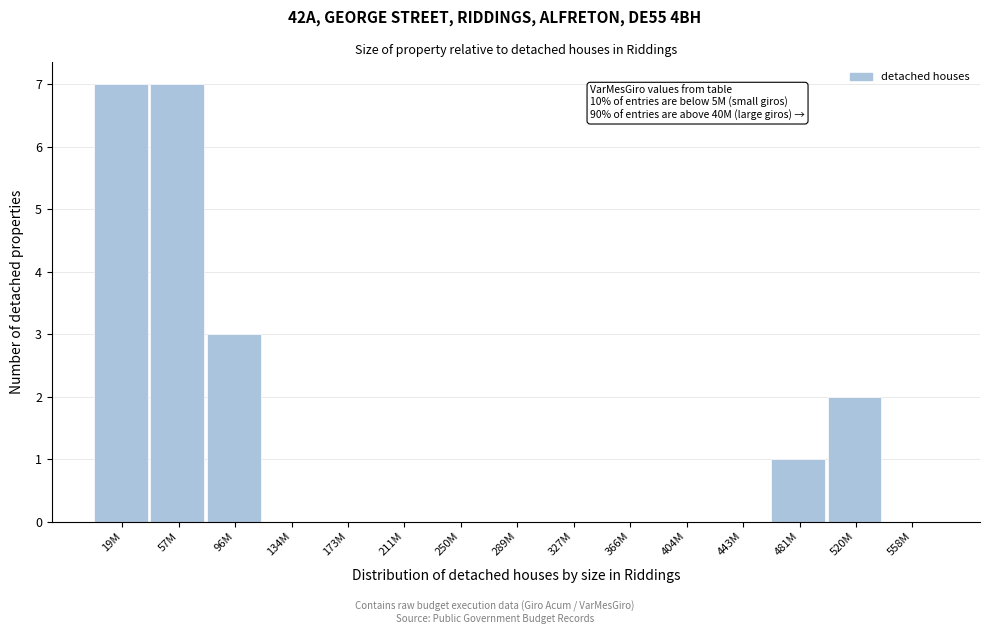

Reading left to right, transcribe all the data shown in this chart.

19M=7	57M=7	96M=3	134M=0	173M=0	211M=0	250M=0	289M=0	327M=0	366M=0	404M=0	443M=0	481M=1	520M=2	558M=0